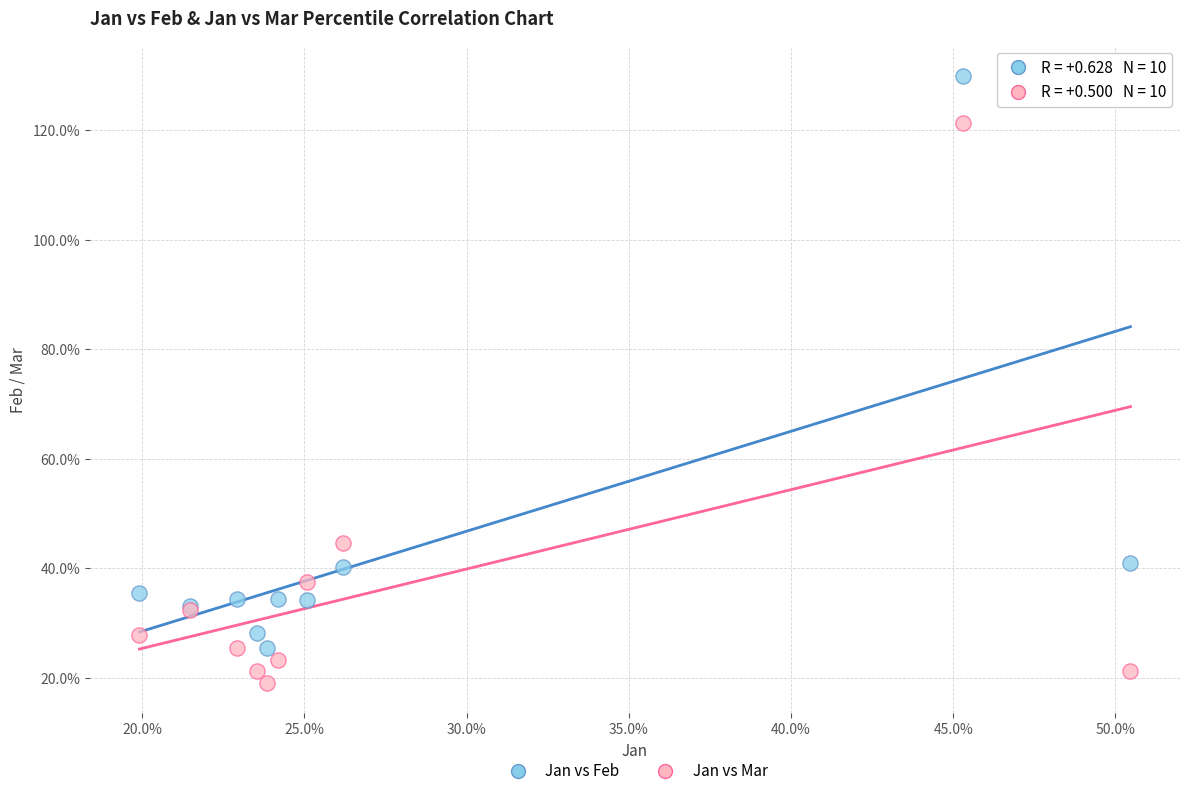

What are all the series names shown in the legend?

Jan vs Feb, Jan vs Mar